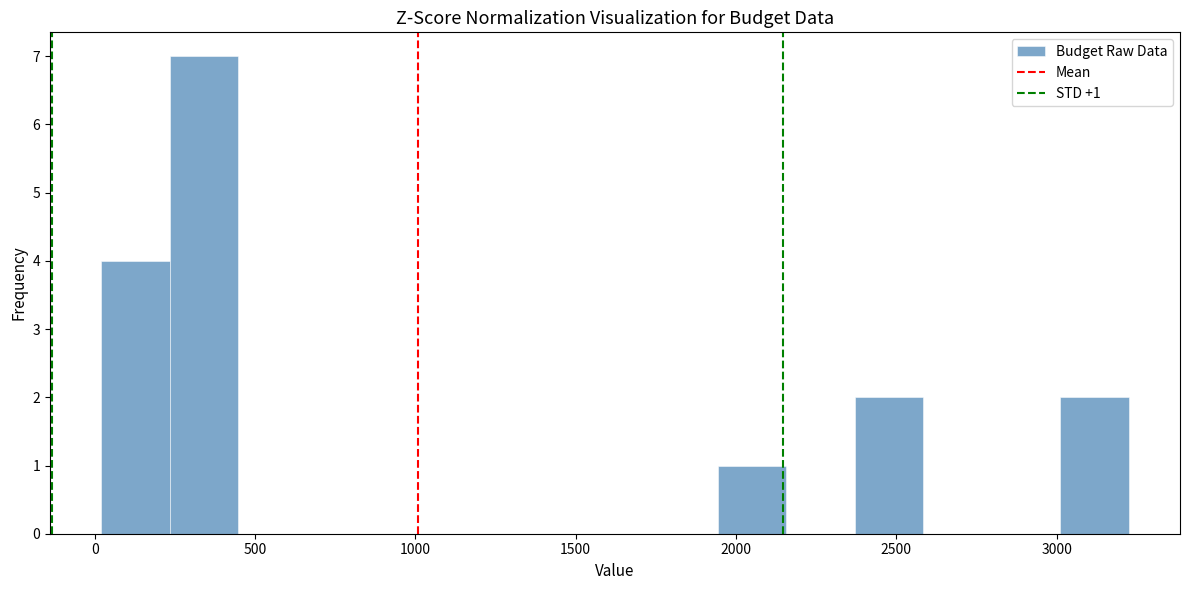

Which range on the x-axis has the tallest bar?

250 to 450